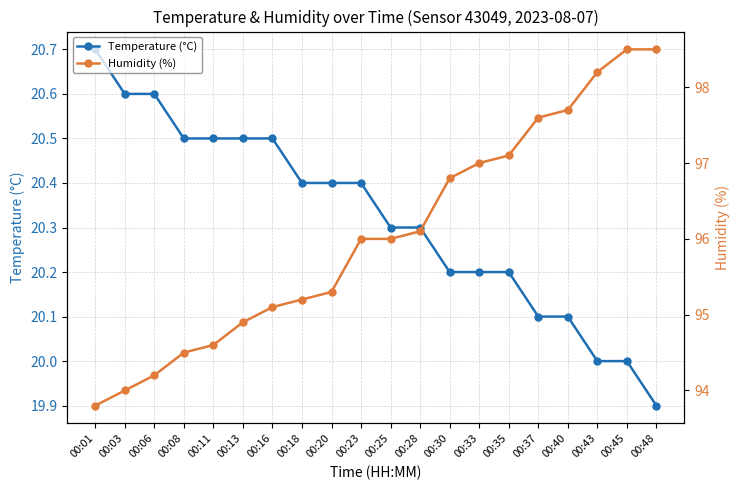

How many lines are shown in the chart?

2